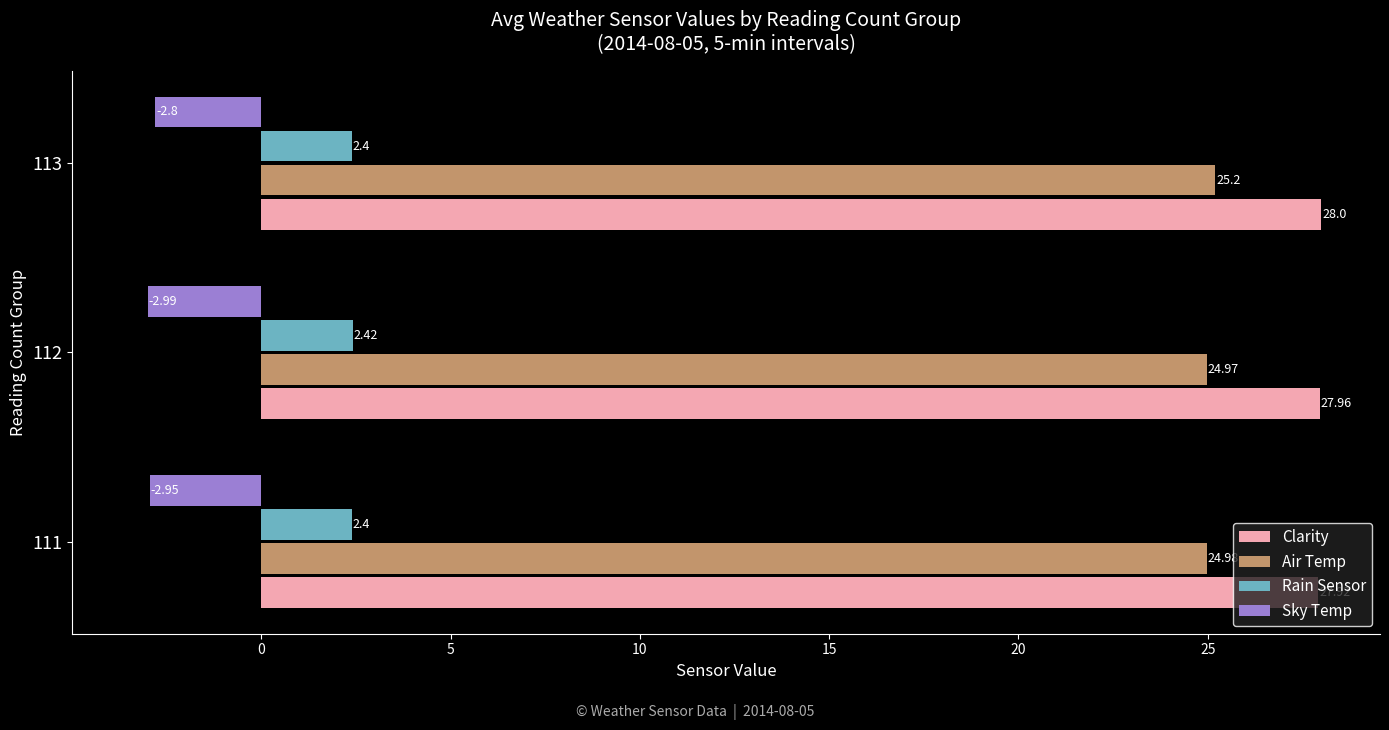

Which series has the widest spread of values?

Air Temp